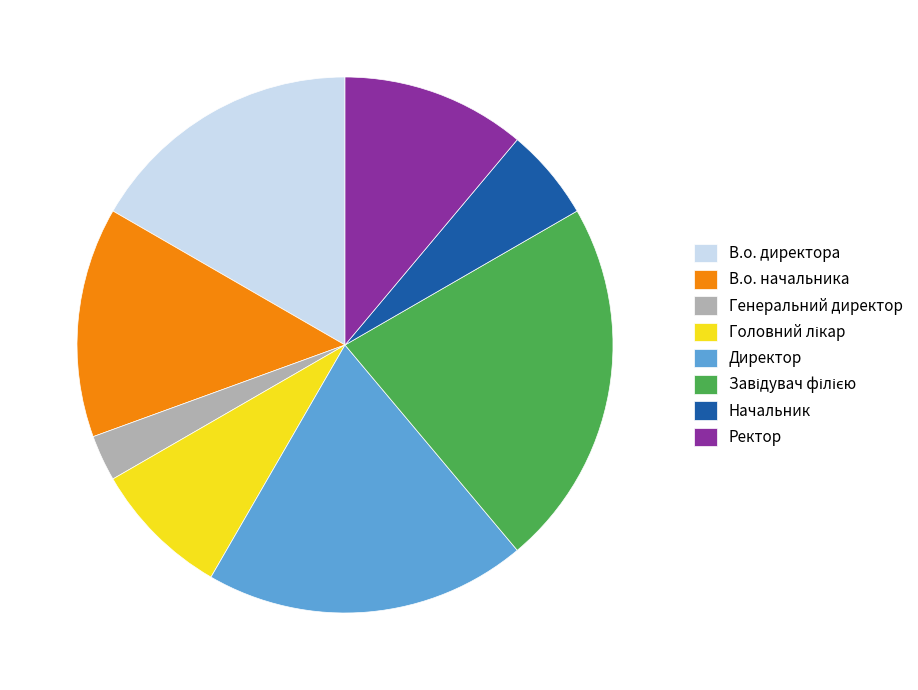

Combined, do Начальник and Ректор account for over 50%?

No